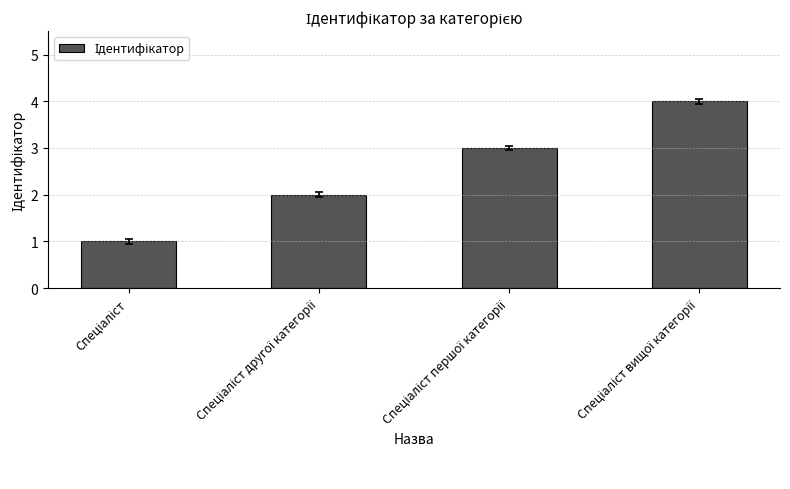

What is the greatest value displayed?

4